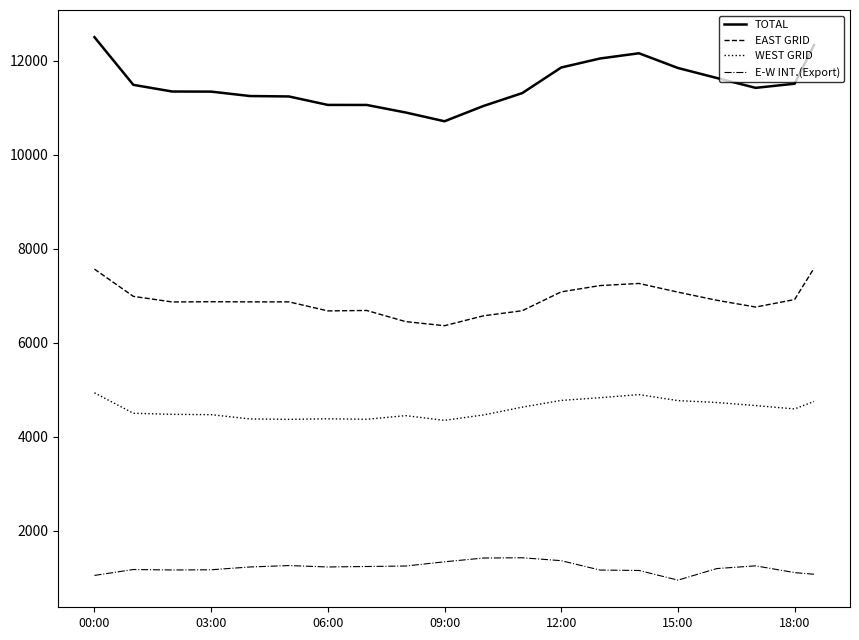

Which series has the largest range (max minus min)?

TOTAL